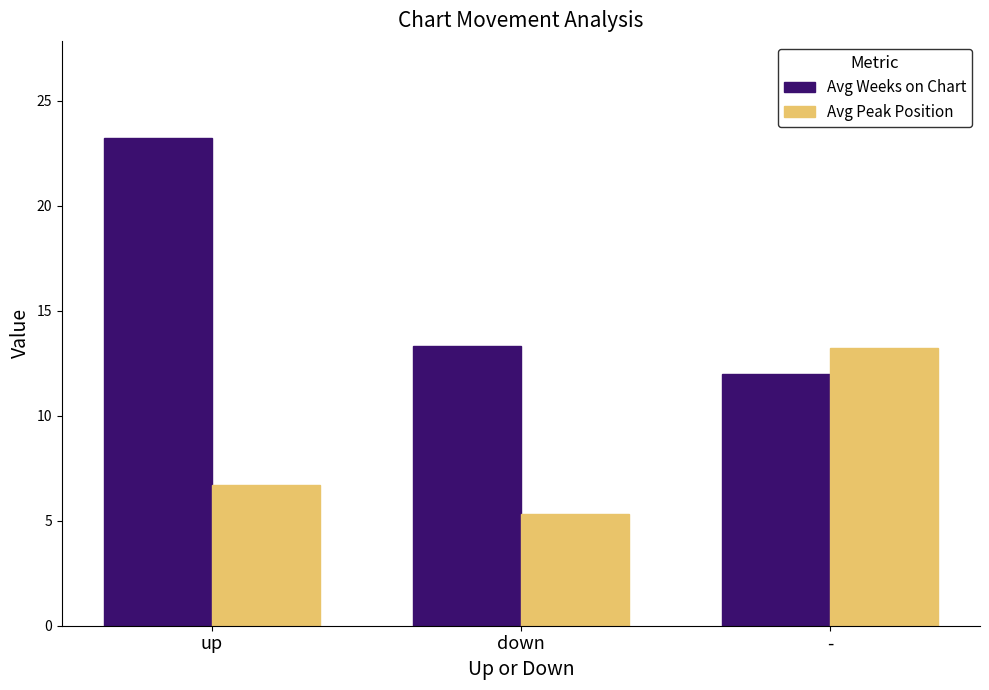

Reading left to right, what are all the values shown in this chart?

Avg Weeks on Chart: 23.2	13.3	12.0
Avg Peak Position: 6.7	5.3	13.2